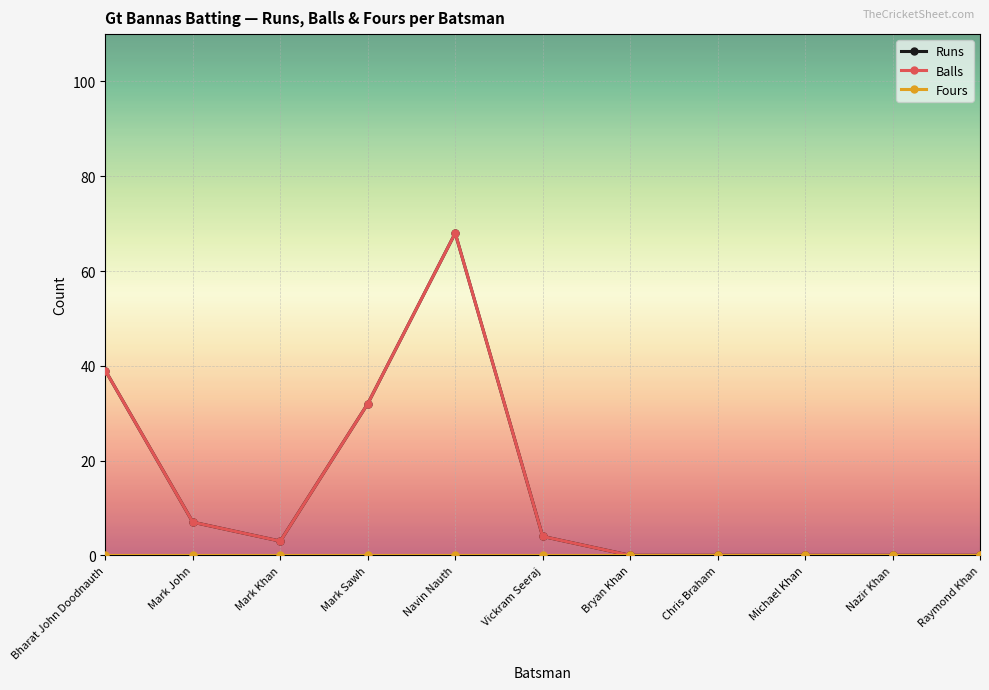

True or false: Balls has a value of 39 at Bharat John Doodnauth.

True